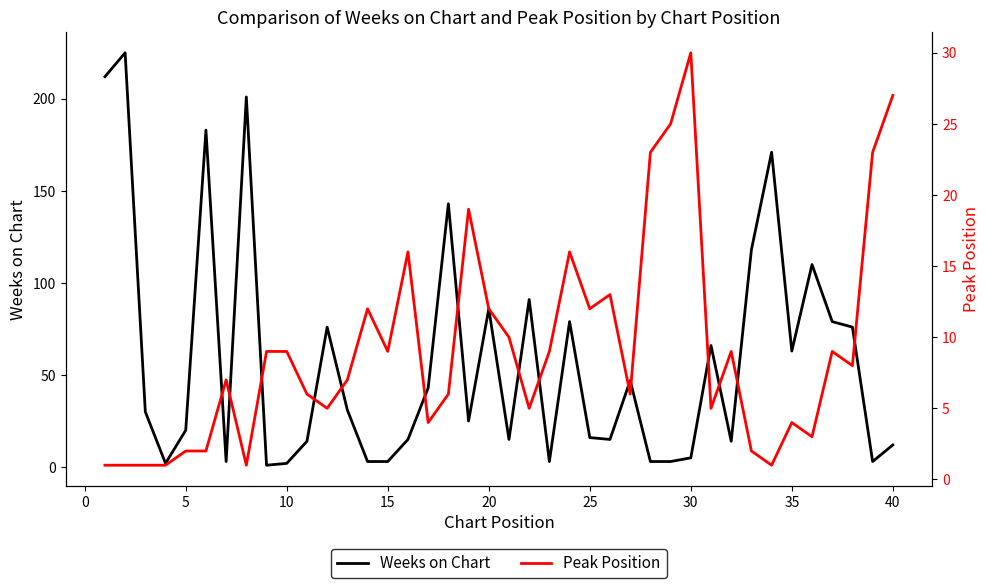

The Weeks on Chart series shows 20 at 5. True or false?

True